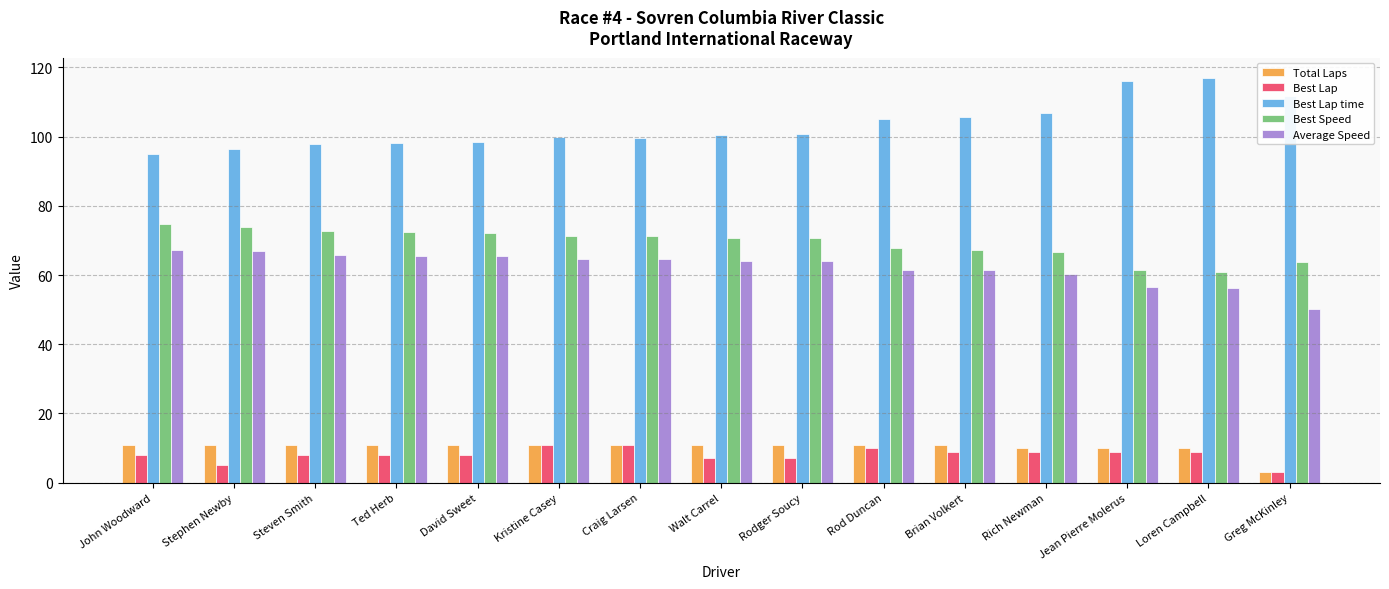

What is the spread (max minus min) of values at Rod Duncan?

95.1